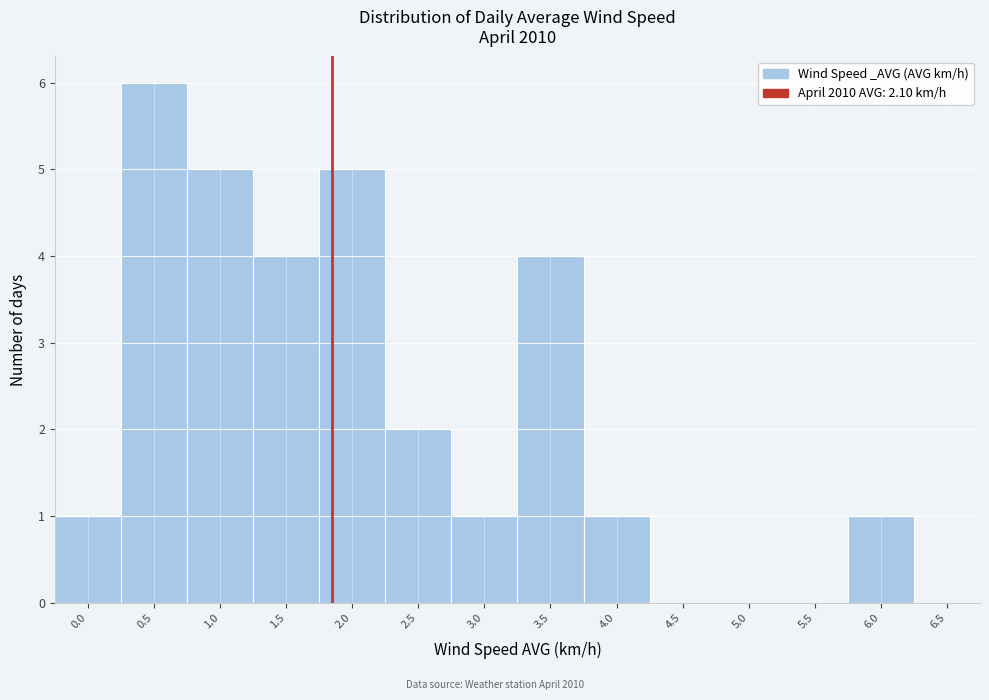

Reading left to right, extract all data points from this chart.

0.0=1	0.5=6	1.0=5	1.5=4	2.0=5	2.5=2	3.0=1	3.5=4	4.0=1	4.5=0	5.0=0	5.5=0	6.0=1	6.5=0